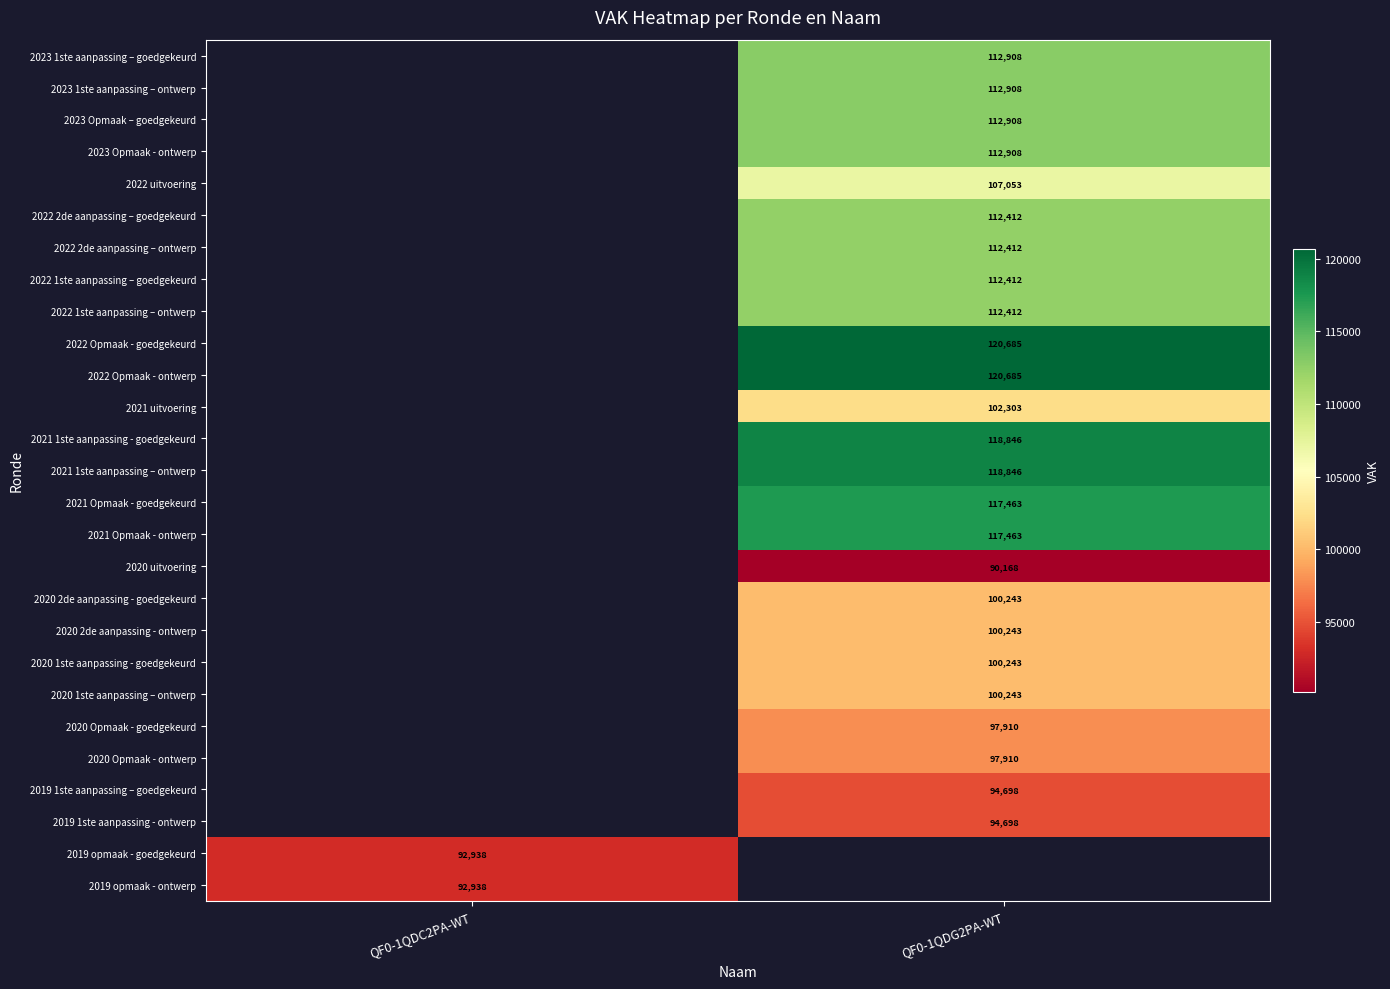

The 2019 1ste aanpassing – goedgekeurd series shows 94698 at QF0-1QDG2PA-WT. True or false?

True